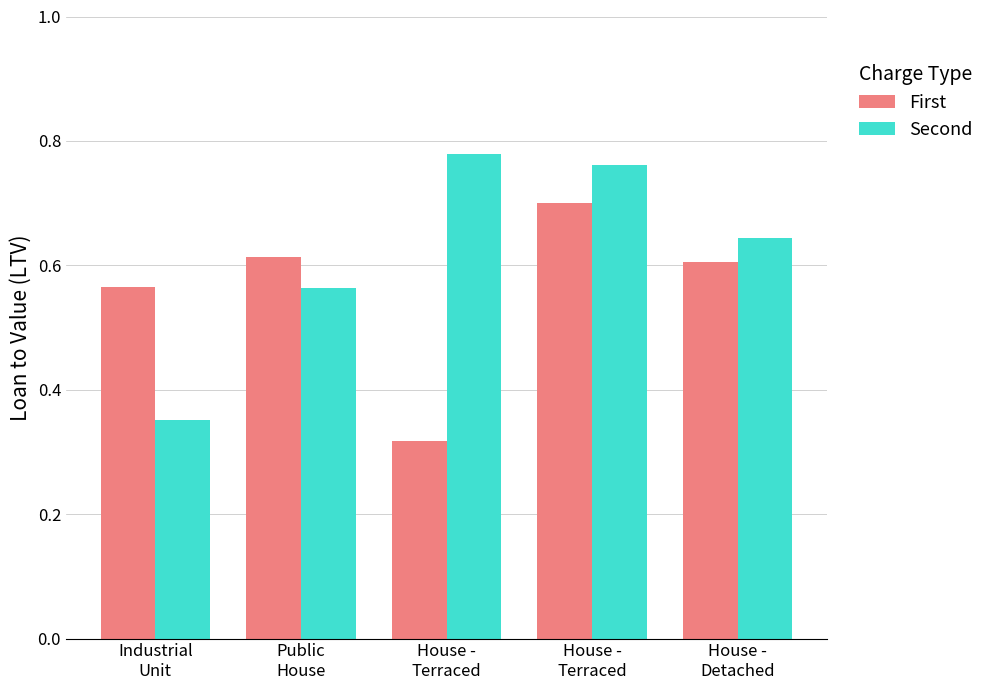

At Industrial
Unit, list the series in order from smallest to largest.

Second, First